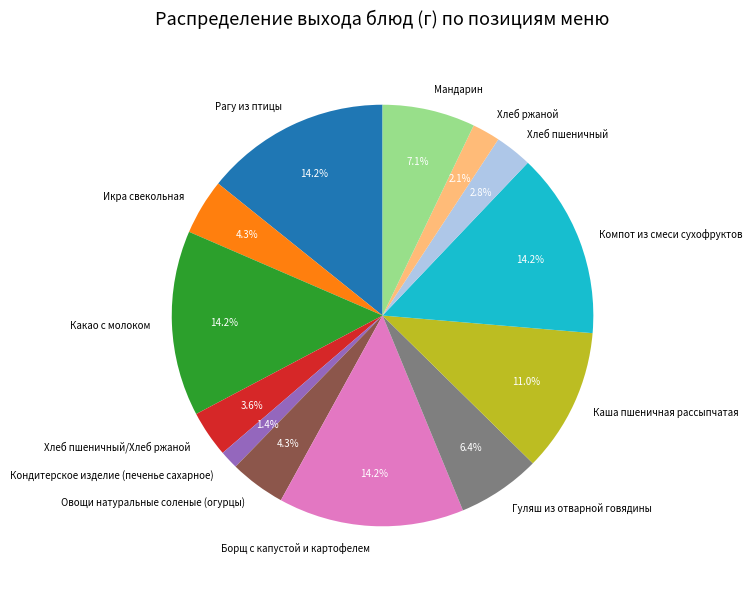

To the nearest percent, what portion does Хлеб пшеничный represent?

3%